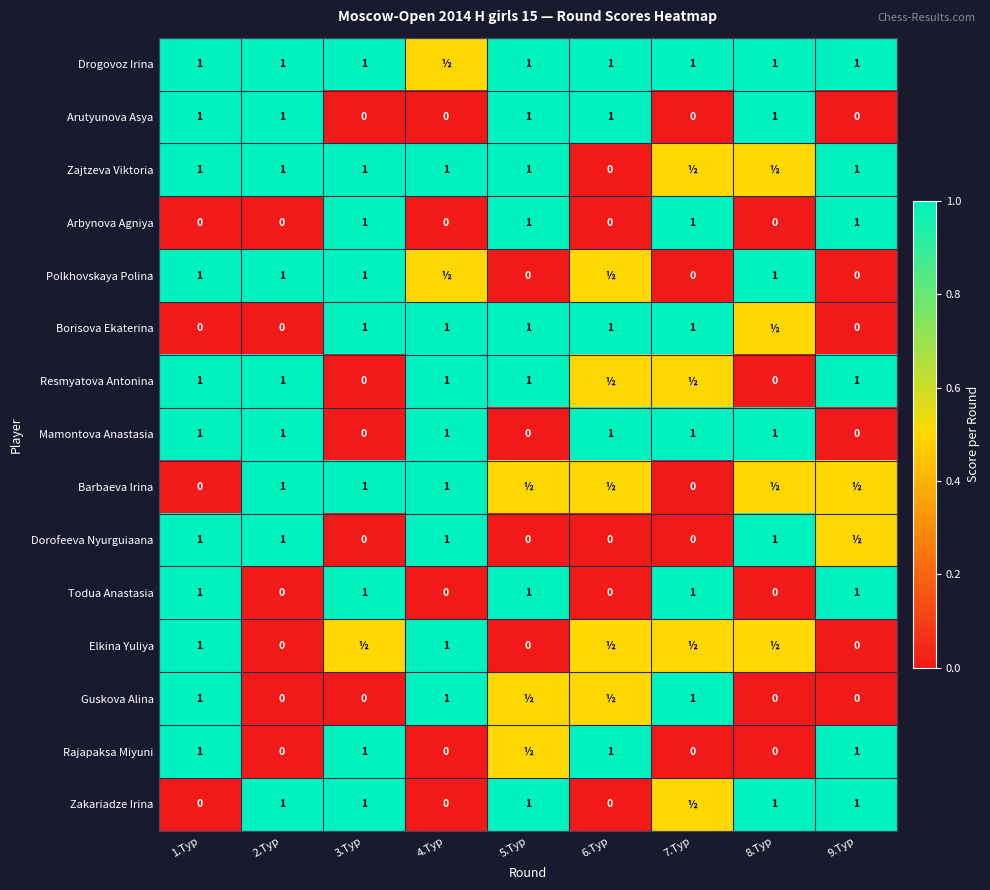

The value of Zajtzeva Viktoria at 1.Тур is 1.0. True or false?

True